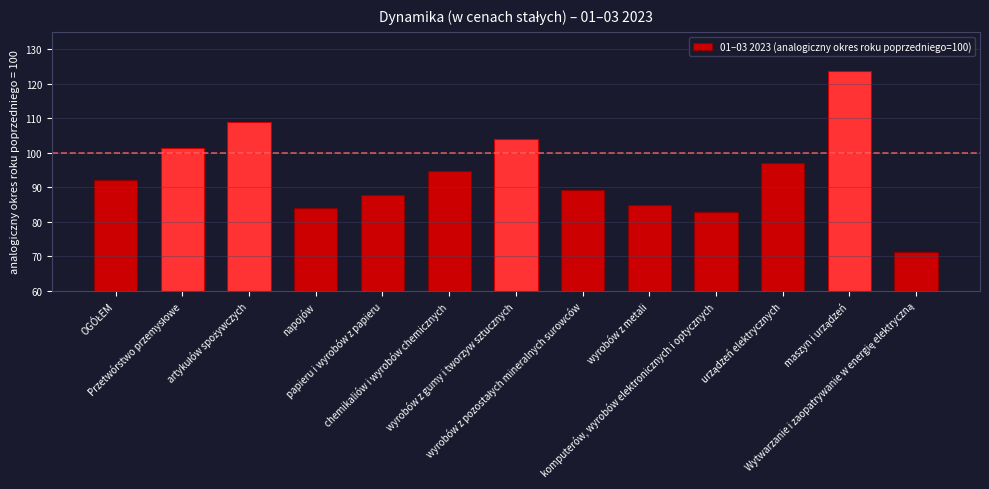

How many data points are less than 92?

6